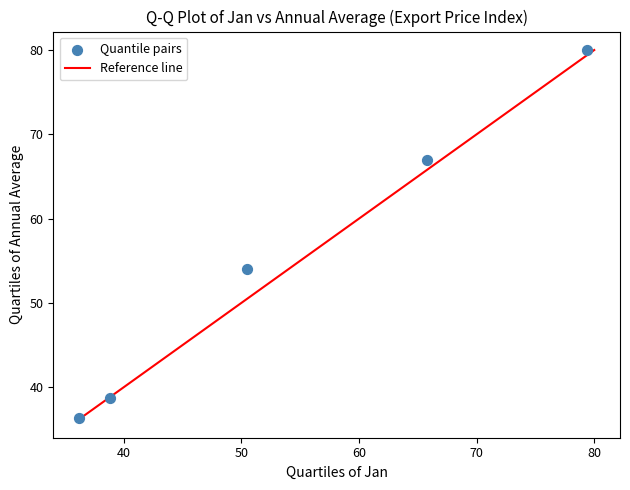

What is the average X value?

54.1